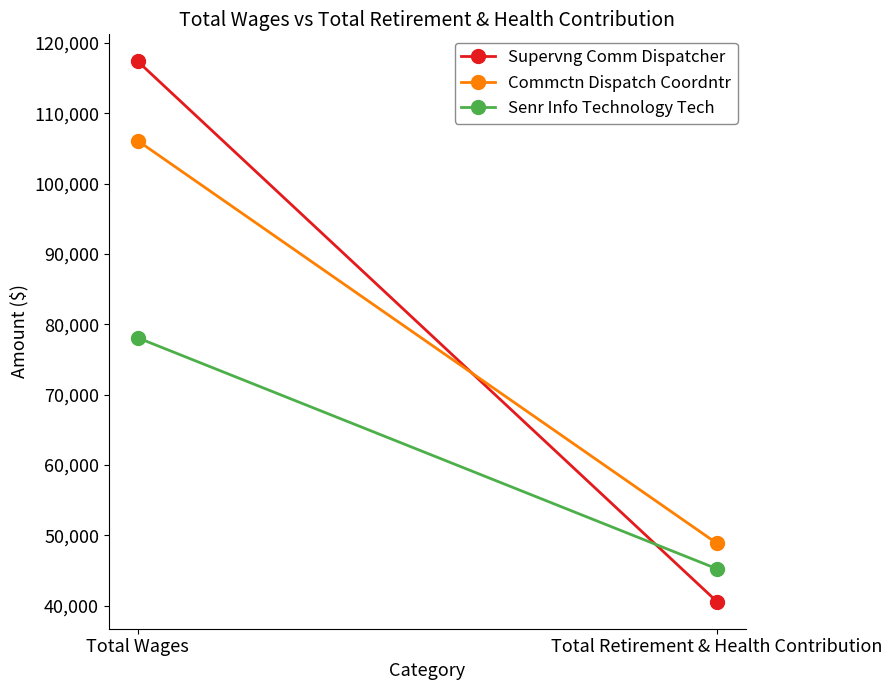

Which series changed the most between Total Wages and Total Retirement & Health Contribution?

Supervng Comm Dispatcher